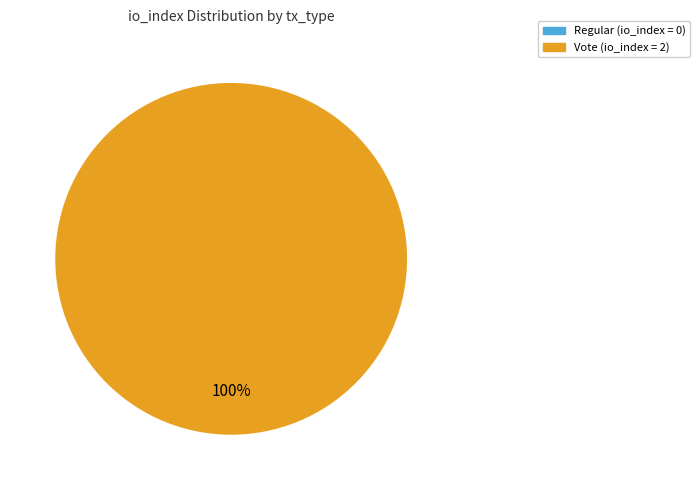

What is the change in value from Regular to Vote?

+2